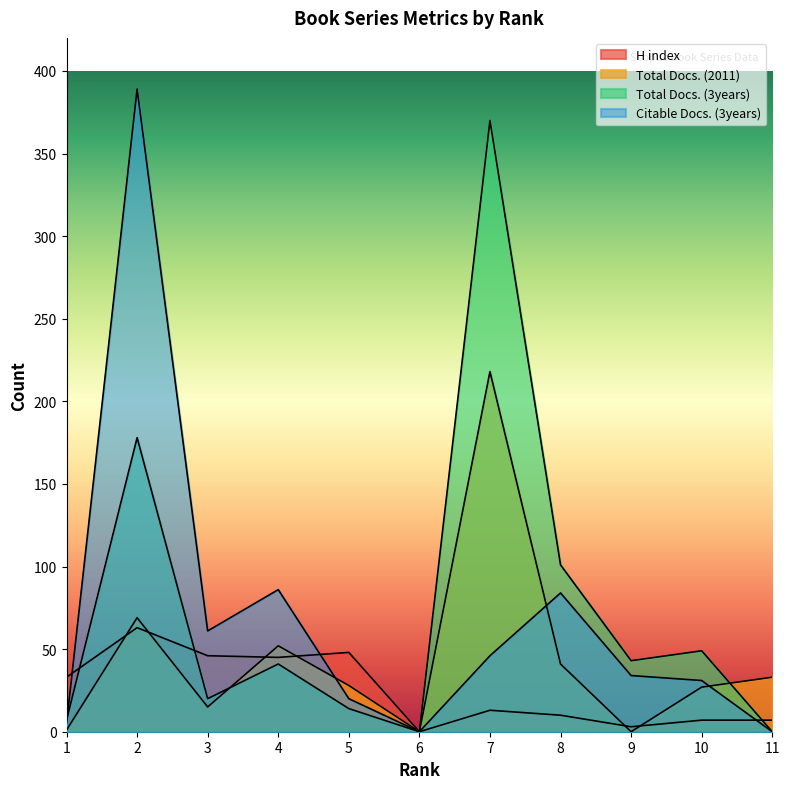

Which series has the largest range (max minus min)?

Citable Docs. (3years)